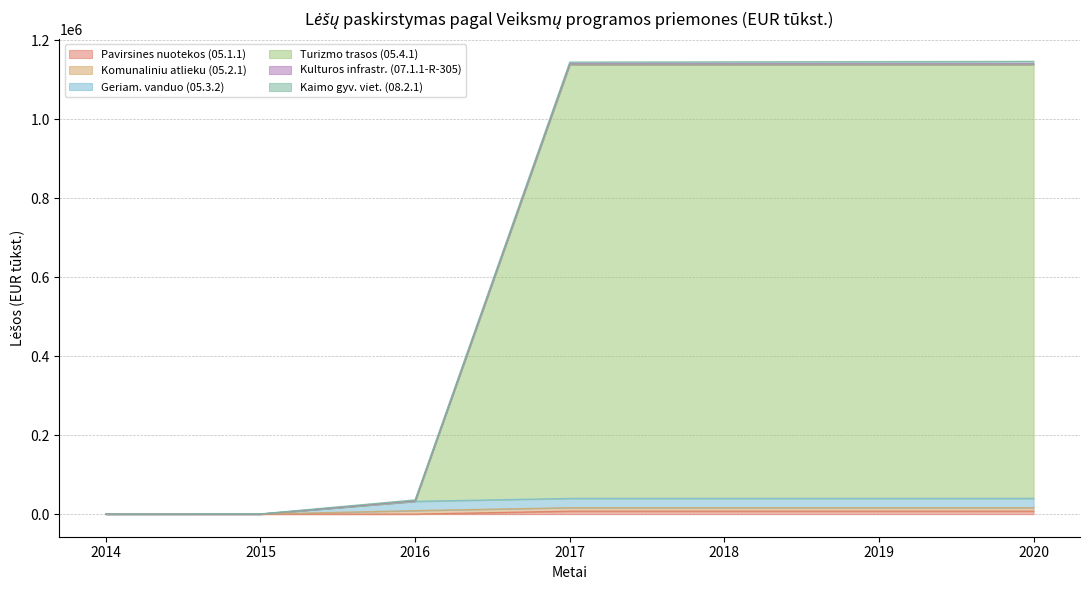

Does the chart have visible grid lines?

Yes